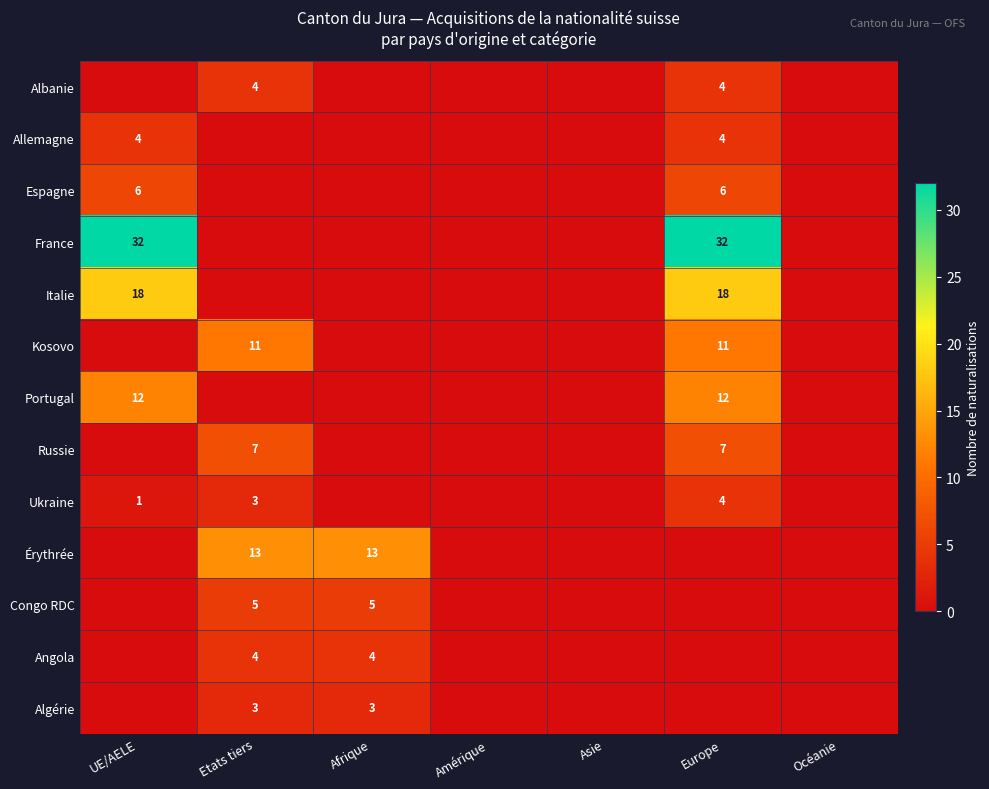

The Érythrée series shows 9 at Etats tiers. True or false?

False